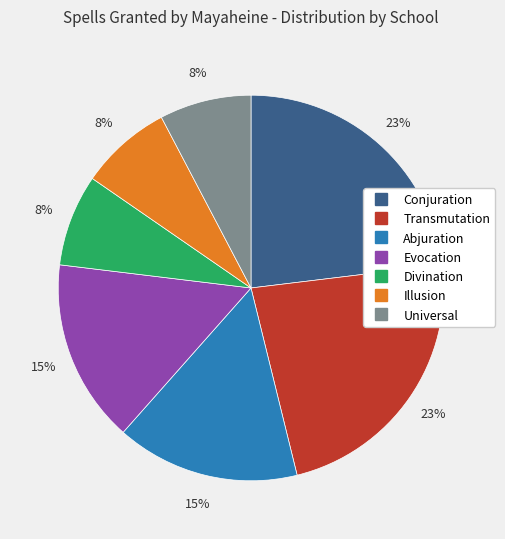

Between Evocation and Universal, which is larger?

Evocation